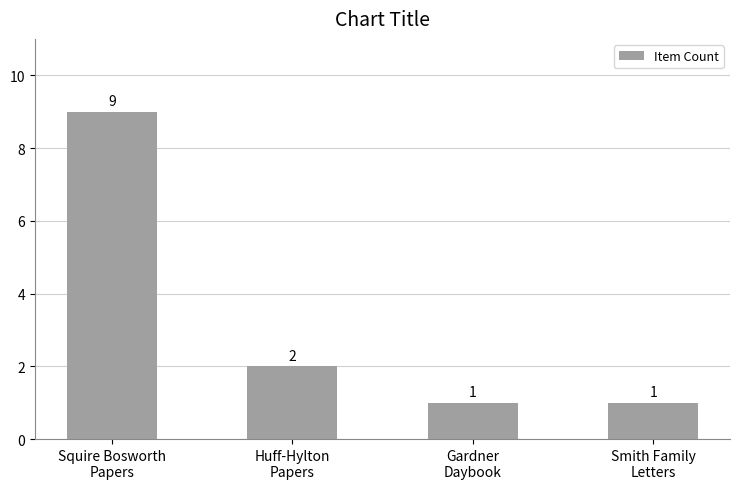

Where is the data nearest to the value 5?

Huff-Hylton
Papers